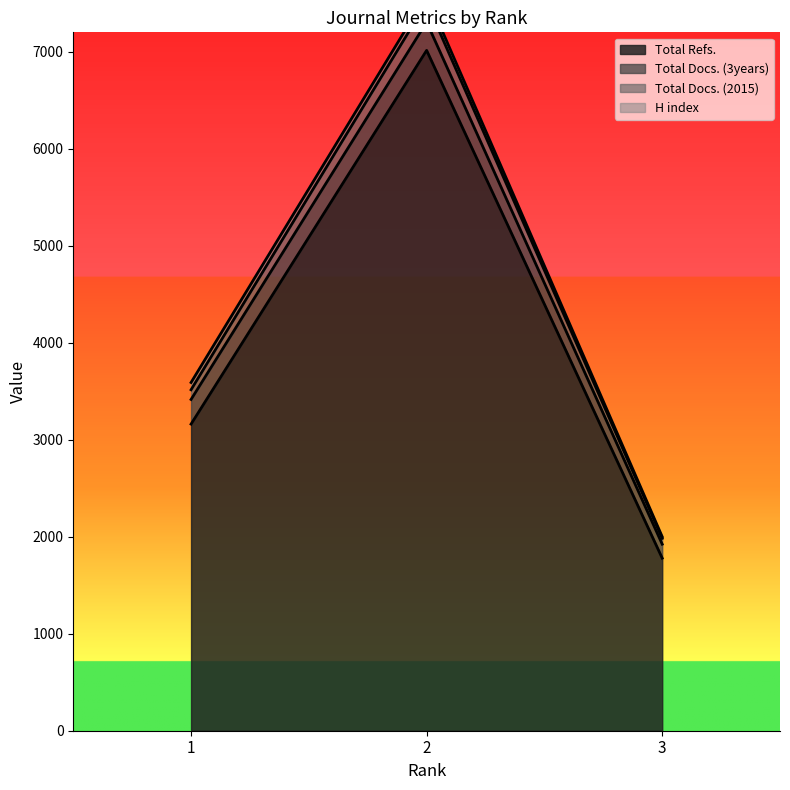

What is the maximum value for Total Refs.?

7014